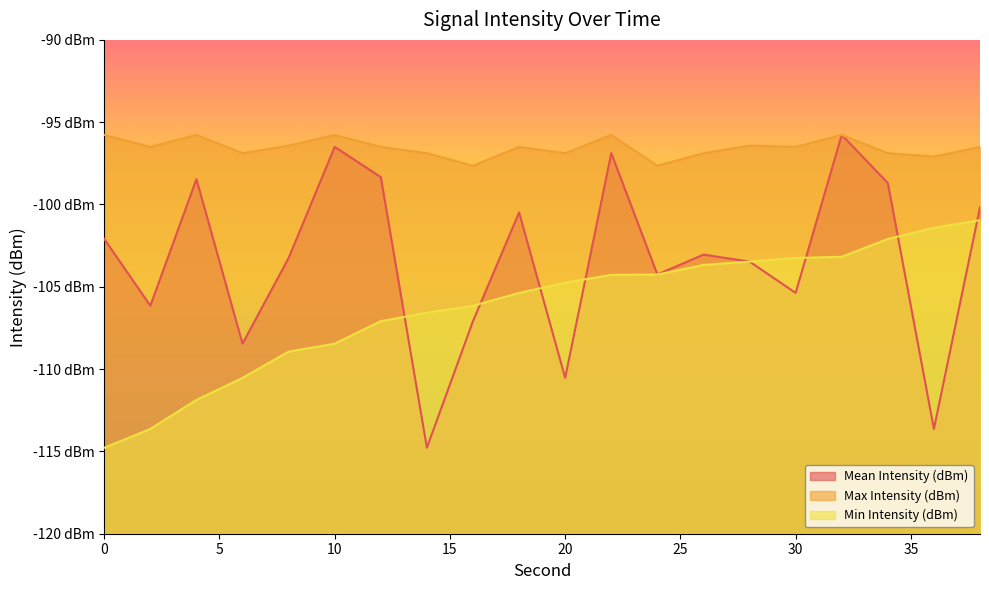

True or false: Mean Intensity (dBm) has a value of -110.5 at 20.

True